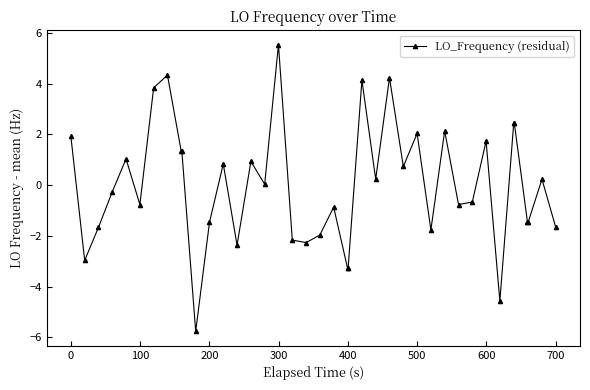

What is the difference between the maximum and minimum values?

11.3